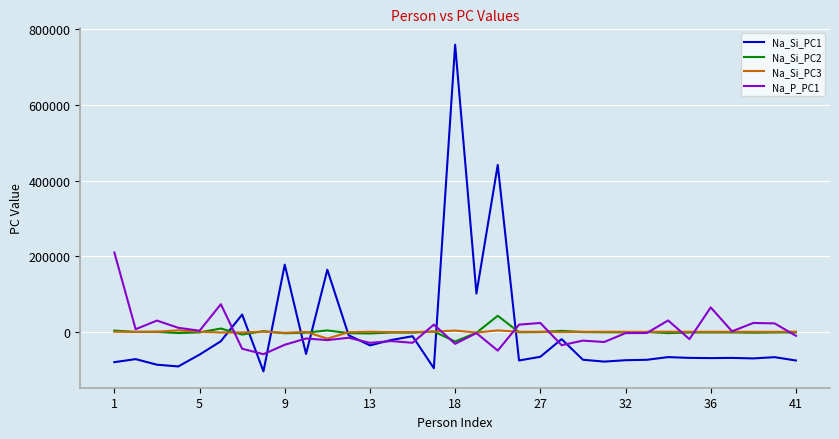

What is the greatest value displayed?

759763.3